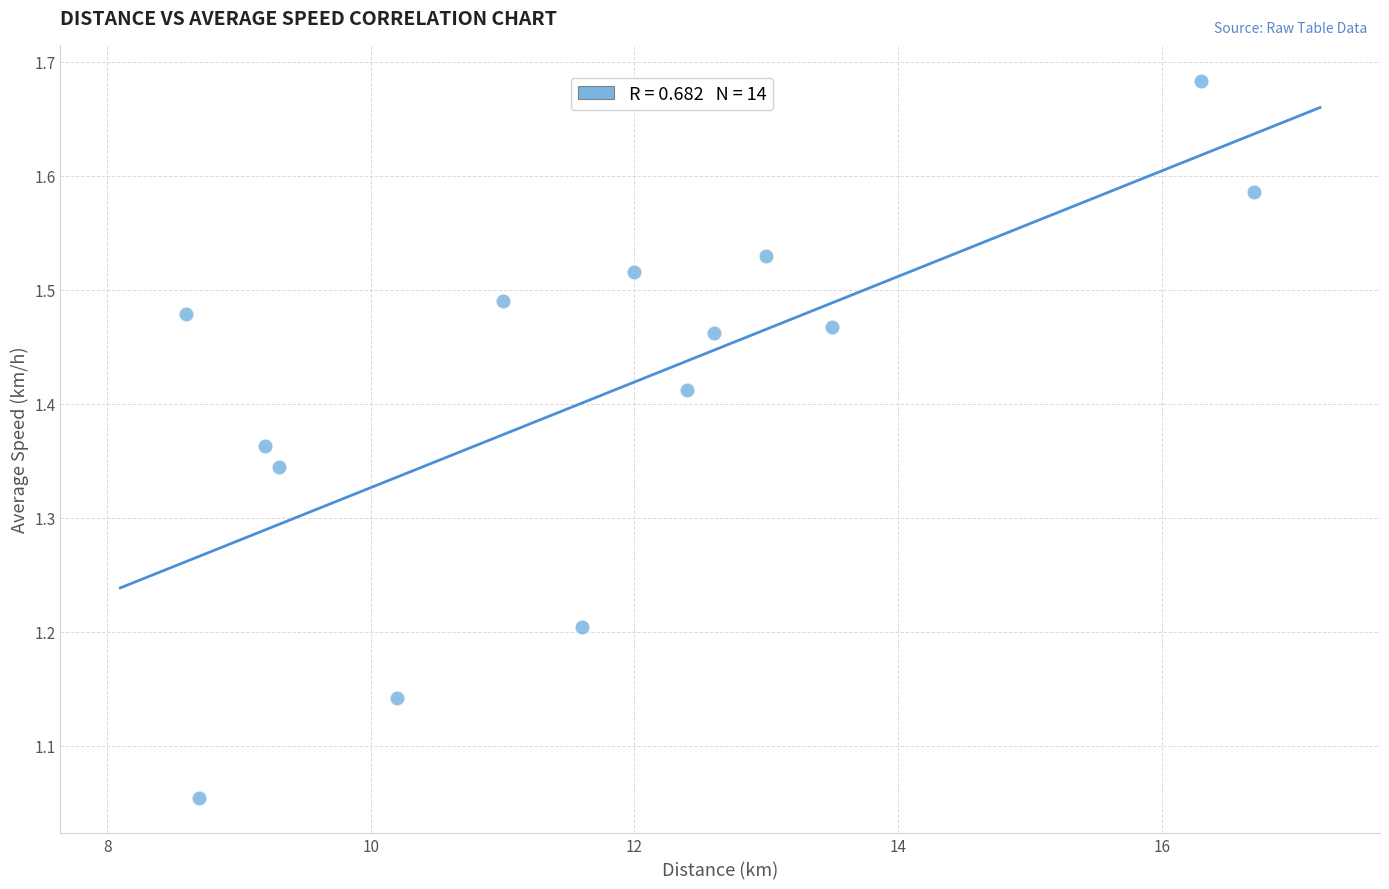

What is the range of Y values (max minus min)?

0.6